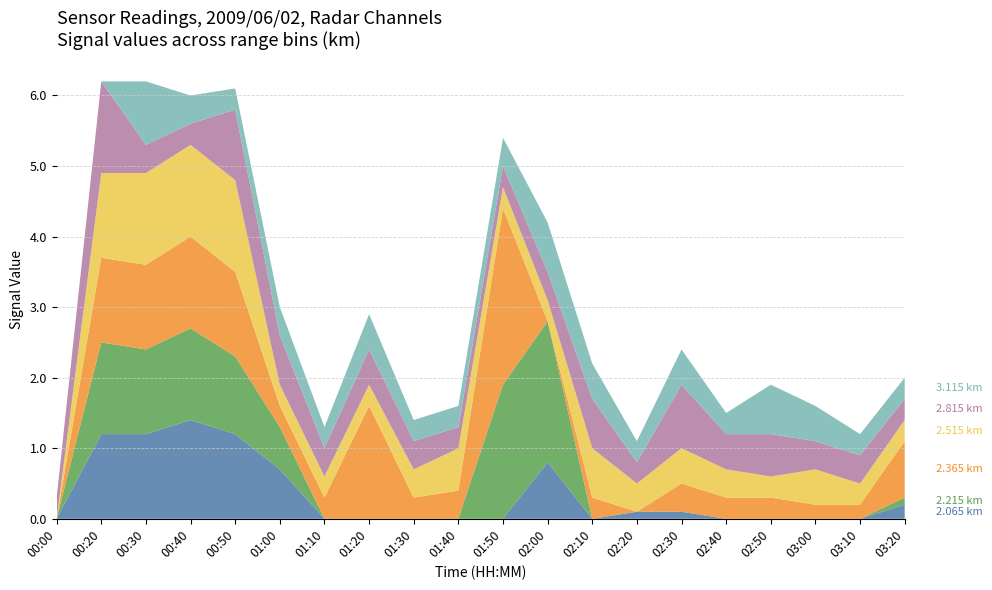

Reading left to right, list all the values displayed in this chart.

2.065: 0.0	1.2	1.2	1.4	1.2	0.7	0.0	0.0	0.0	0.0	0.0	0.8	0.0	0.1	0.1	0.0	0.0	0.0	0.0	0.2
2.215: 0.0	1.3	1.2	1.3	1.1	0.6	0.0	0.0	0.0	0.0	1.9	2.0	0.0	0.0	0.0	0.0	0.0	0.0	0.0	0.1
2.365: 0.0	1.2	1.2	1.3	1.2	0.3	0.3	1.6	0.3	0.4	2.5	0.0	0.3	0.0	0.4	0.3	0.3	0.2	0.2	0.8
2.515: 0.0	1.2	1.3	1.3	1.3	0.3	0.3	0.3	0.4	0.6	0.3	0.3	0.7	0.4	0.5	0.4	0.3	0.5	0.3	0.3
2.815: 0.3	1.3	0.4	0.3	1.0	0.7	0.4	0.5	0.4	0.3	0.3	0.4	0.7	0.3	0.9	0.5	0.6	0.4	0.4	0.3
3.115: 0.0	0.0	0.9	0.4	0.3	0.4	0.3	0.5	0.3	0.3	0.4	0.7	0.5	0.3	0.5	0.3	0.7	0.5	0.3	0.3